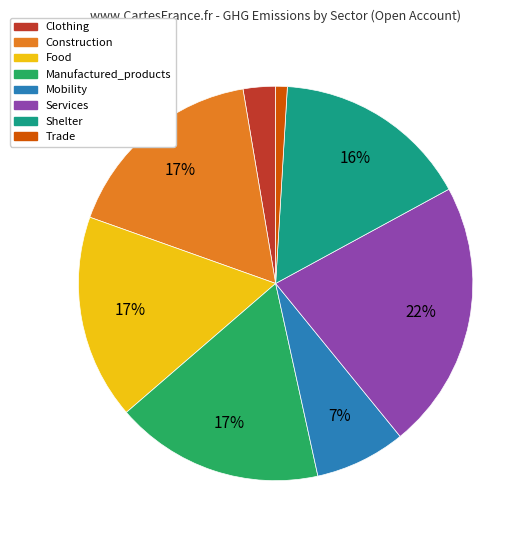

How many slices are in this pie chart?

8